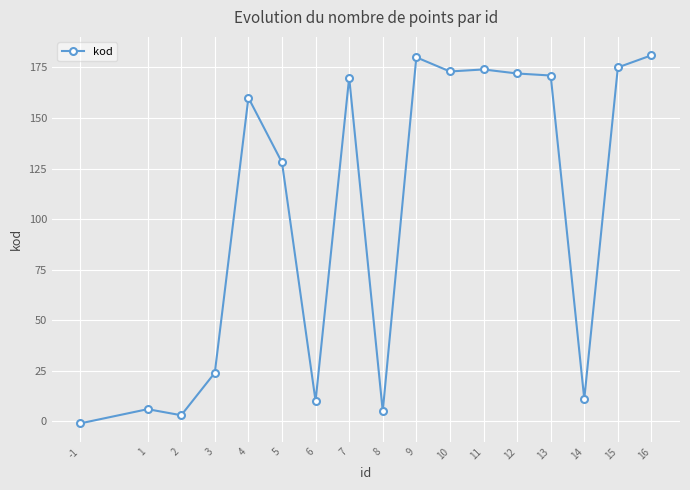

What is the average value?

102